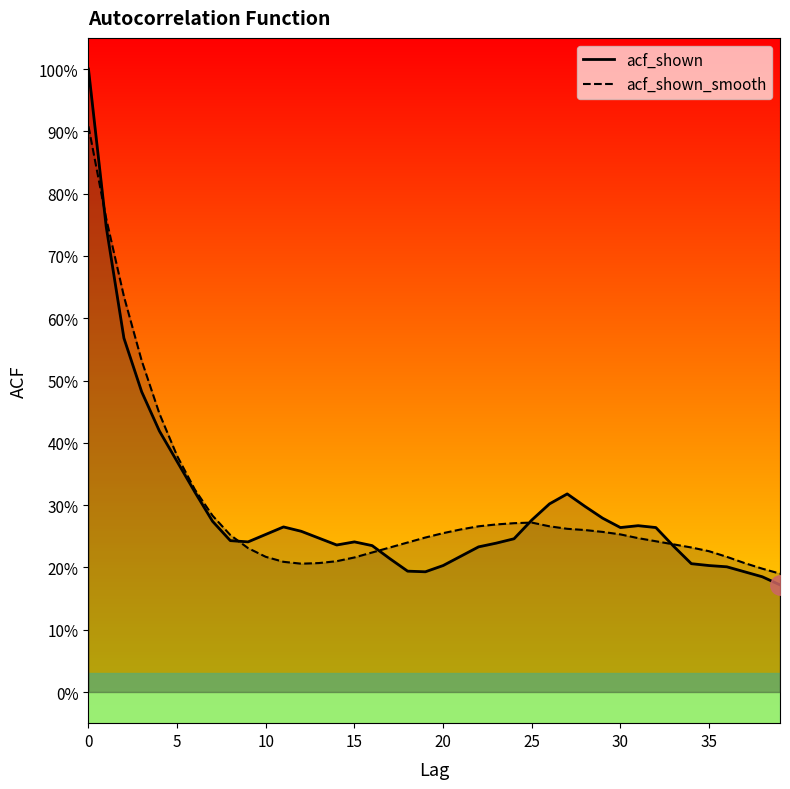

How many times do acf_shown_smooth and acf_shown cross each other?

5